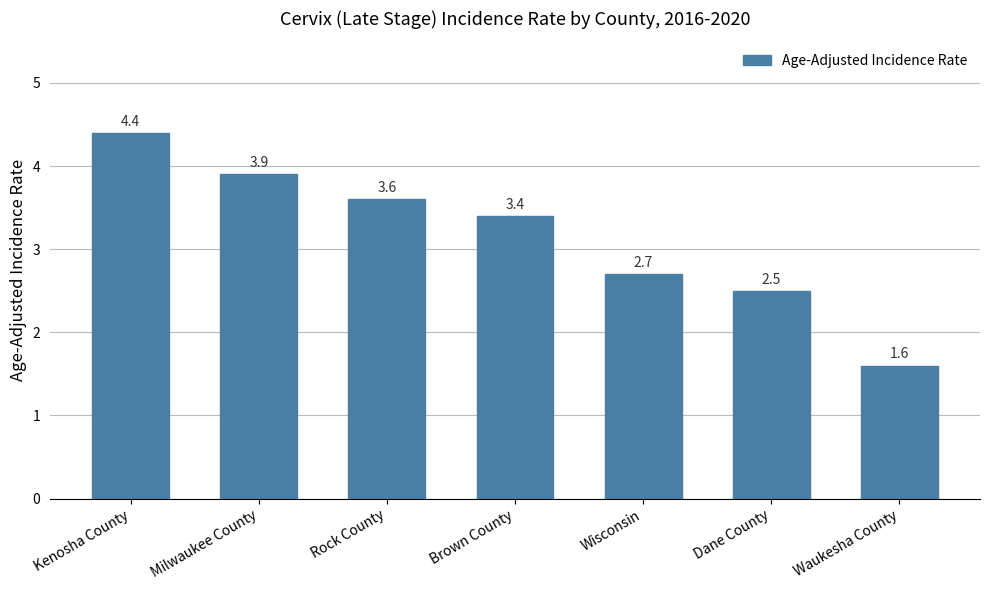

What is the value of the 7th bar from the left?

1.6